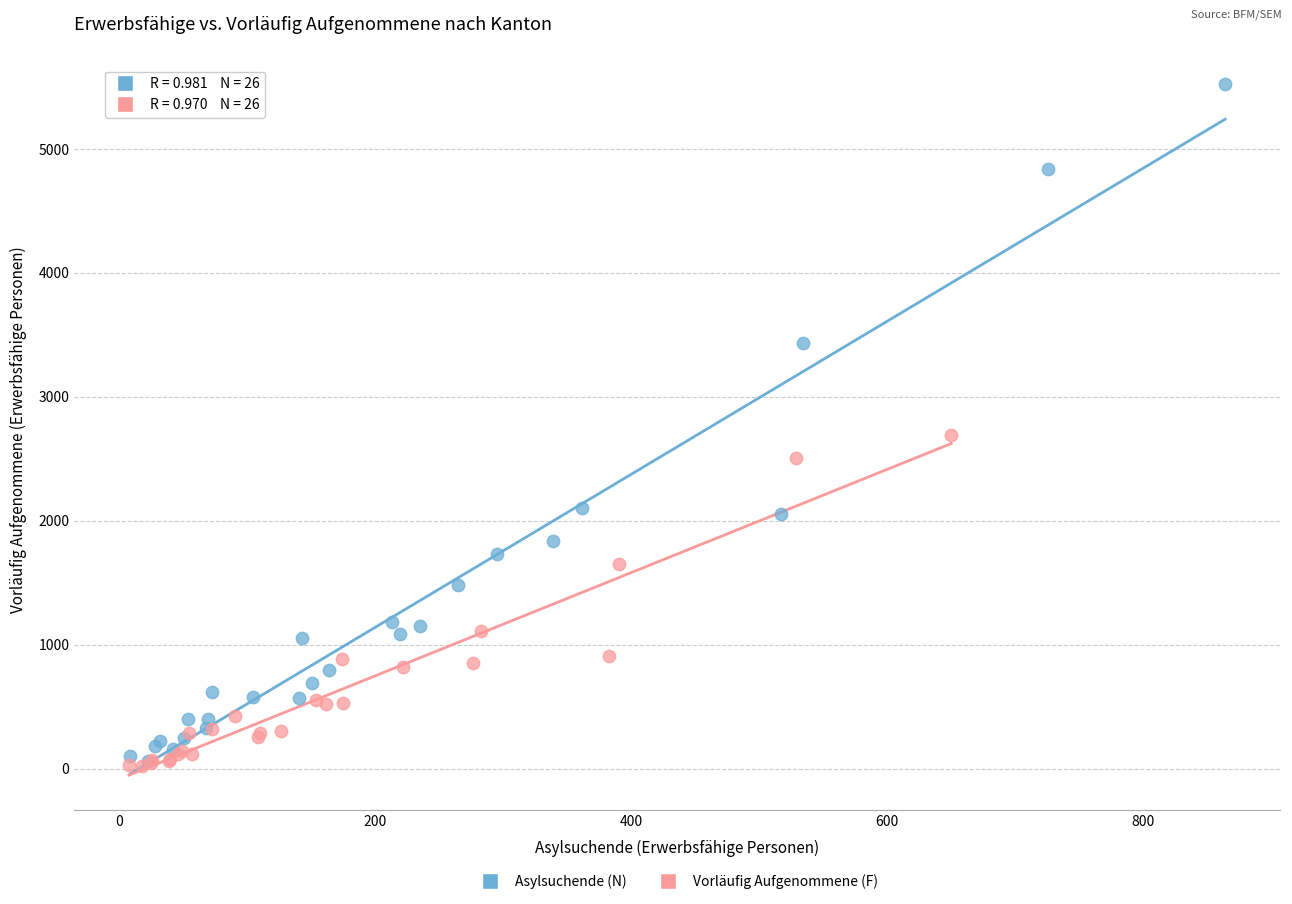

Which series has the largest Y range (max minus min)?

Asylsuchende (N)